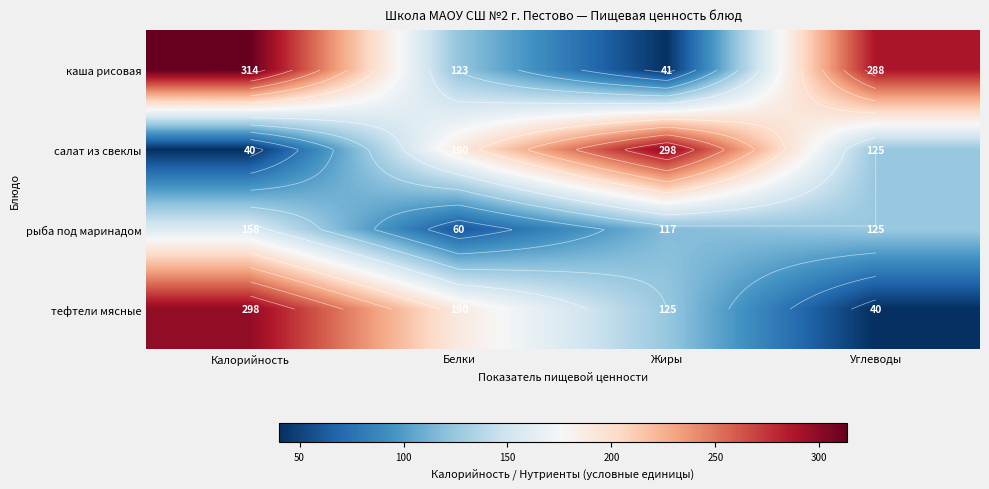

Where does the рыба под маринадом series first go above 125?

Калорийность